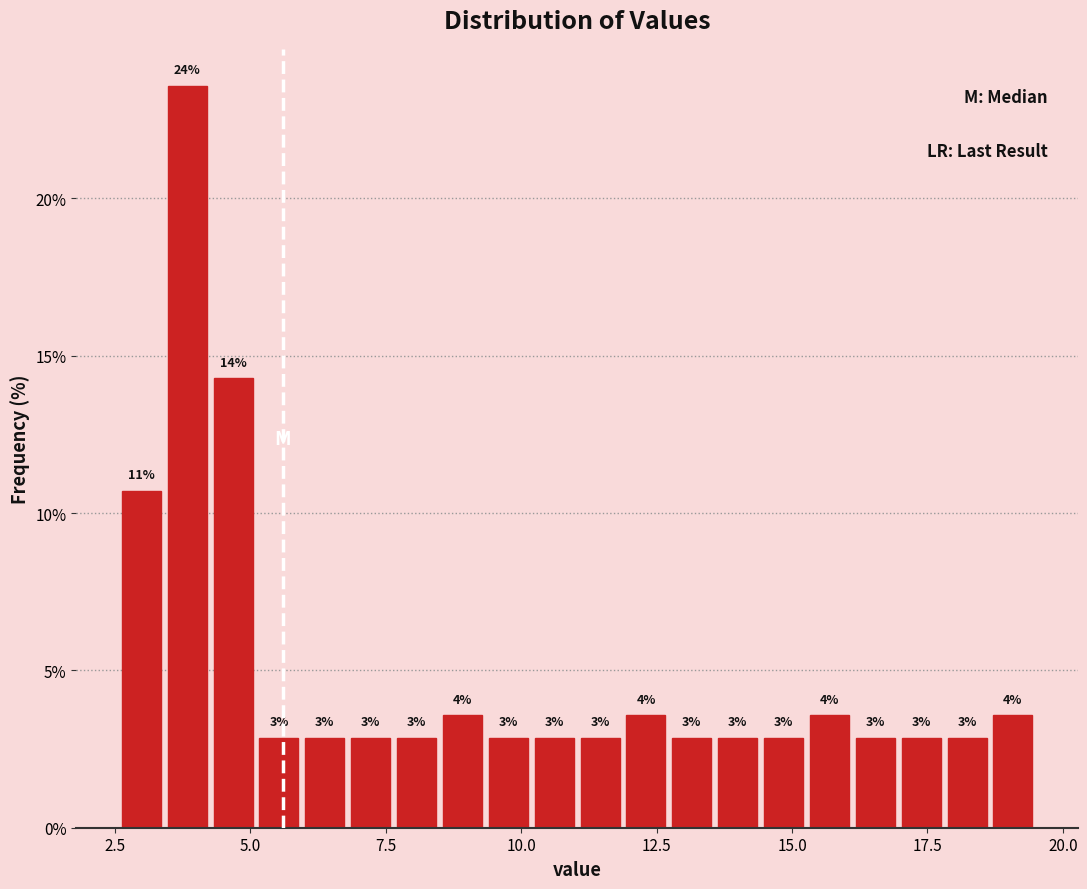

Around what value on the x-axis is the tallest bar? Give the approximate position of its centre, as read against the axis.

4.0